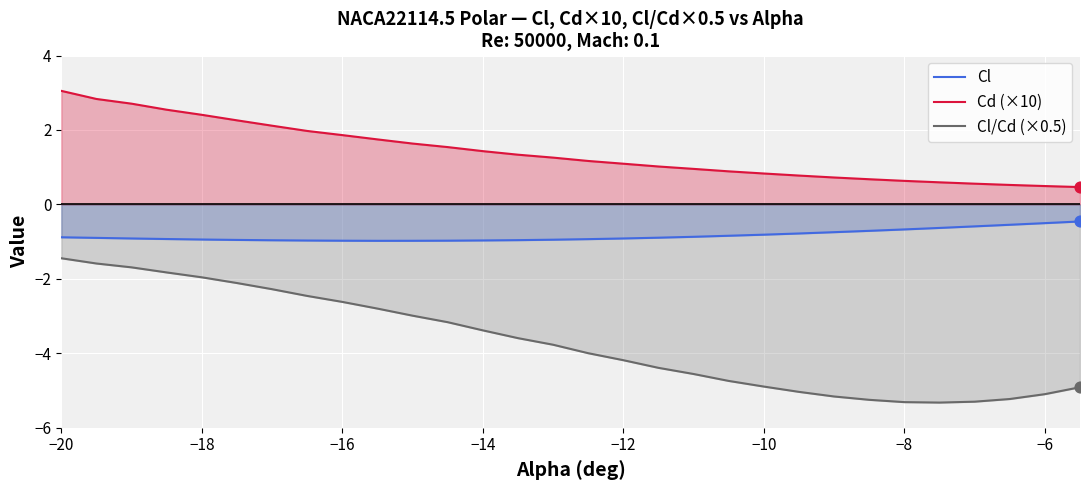

At how many categories does at least one series exceed -5?

30